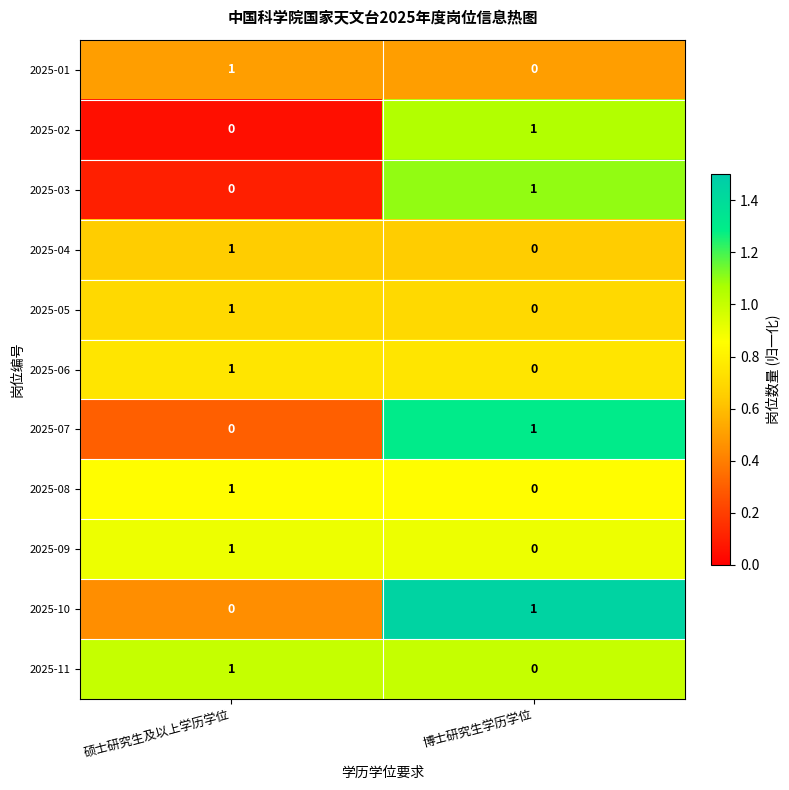

Is it true that 2025-10 equals 1 at 博士研究生学历学位?

True